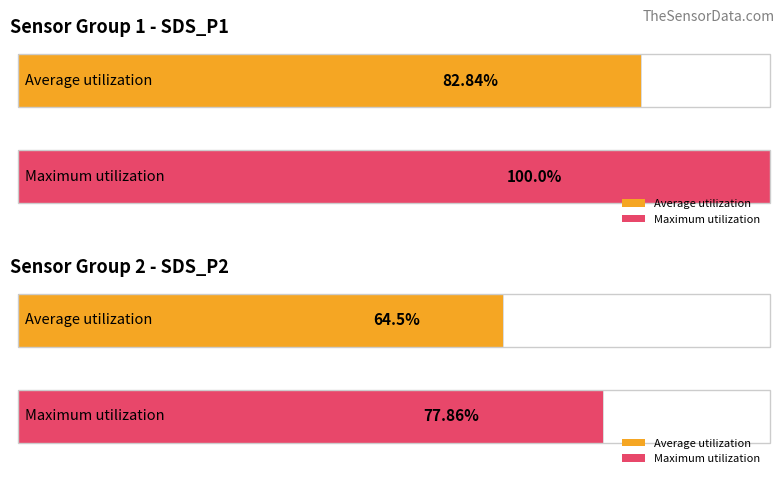

List the series in order of their peak value, highest first.

SDS_P1, SDS_P2